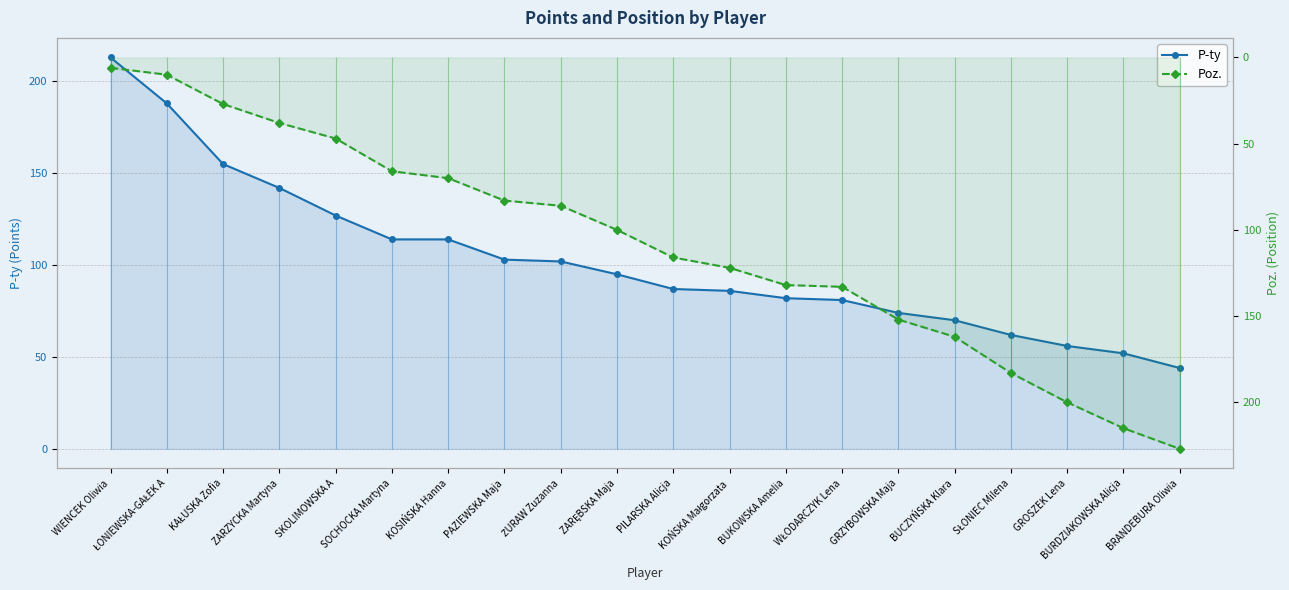

List the series in order of their peak value, highest first.

Poz., P-ty